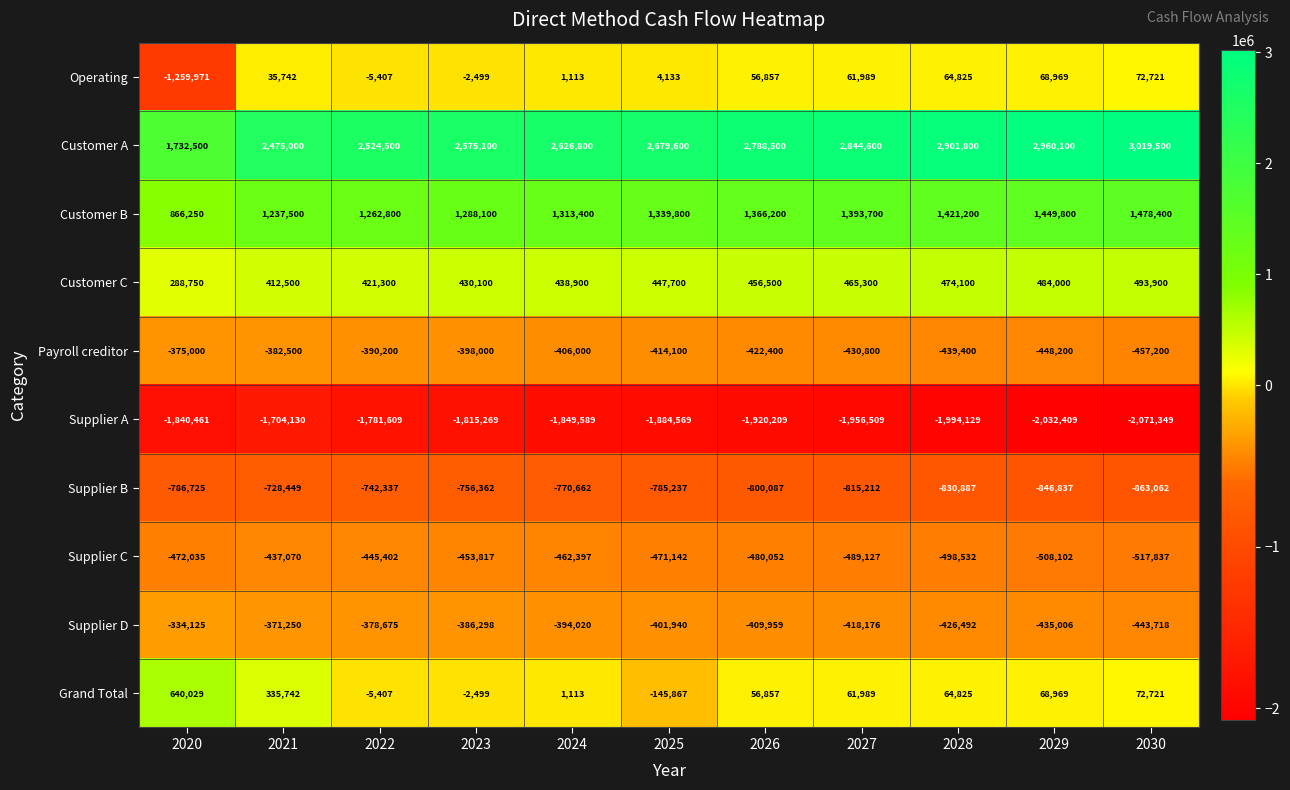

List the labels in order of Operating value, smallest first.

2020, 2022, 2023, 2024, 2025, 2021, 2026, 2027, 2028, 2029, 2030